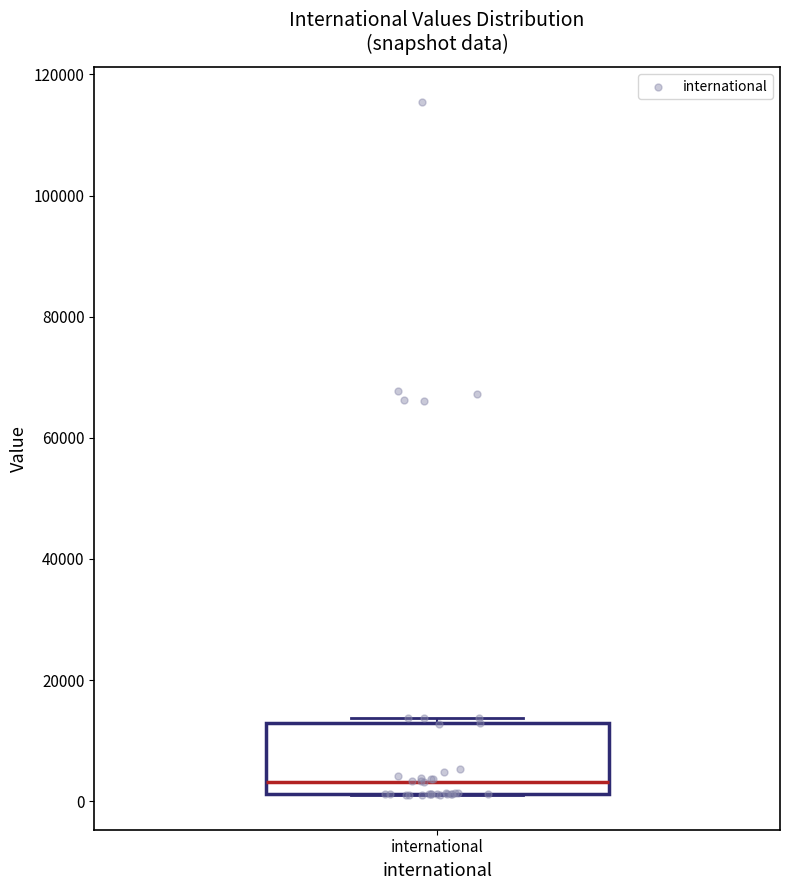

Where does the median line of the box for international sit on the y-axis? The values are not printed on the chart, so give them approximately, as read against the axis.

4000